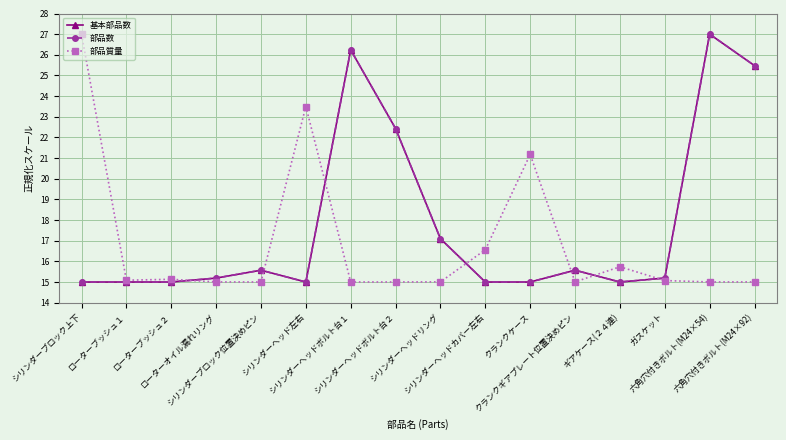

List the labels in order of 部品数 value, largest first.

六角穴付きボルト(M24×54), シリンダーヘッドボルト台１, 六角穴付きボルト(M24×92), シリンダーヘッドボルト台２, シリンダーヘッドリング, シリンダーブロック位置決めピン, クランクギアプレート位置決めピン, ローターオイル漏れリング, ガスケット, シリンダーブロック上下, ローターブッシュ１, ローターブッシュ２, シリンダーヘッド左右, シリンダーヘッドカバー左右, クランクケース, ギアケース(２４連)